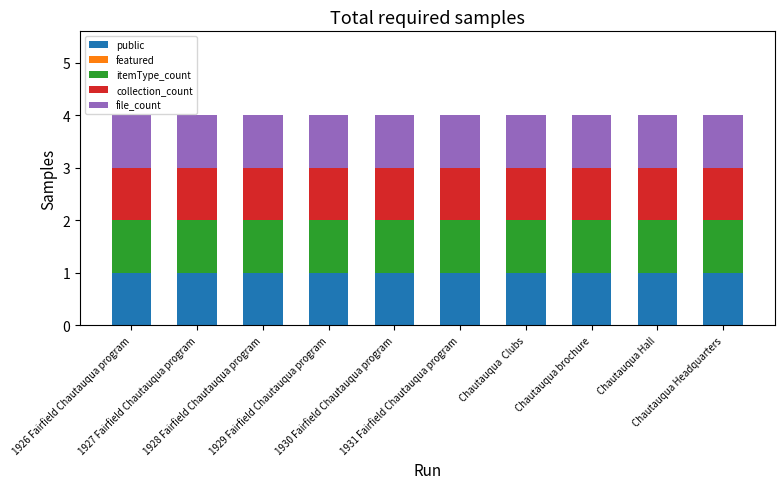

What value does the public series have at Chautauqua Hall?

1